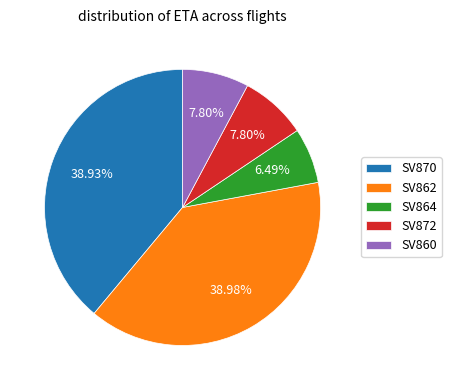

Is there a majority slice in this chart?

No